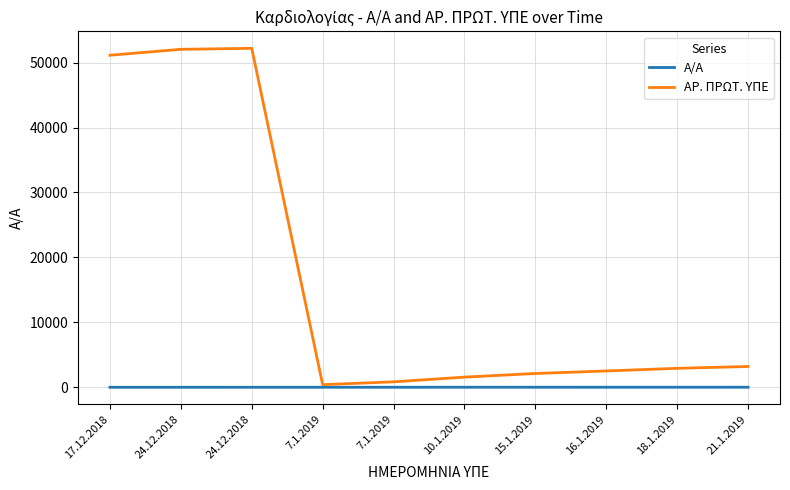

How many lines are shown in the chart?

2